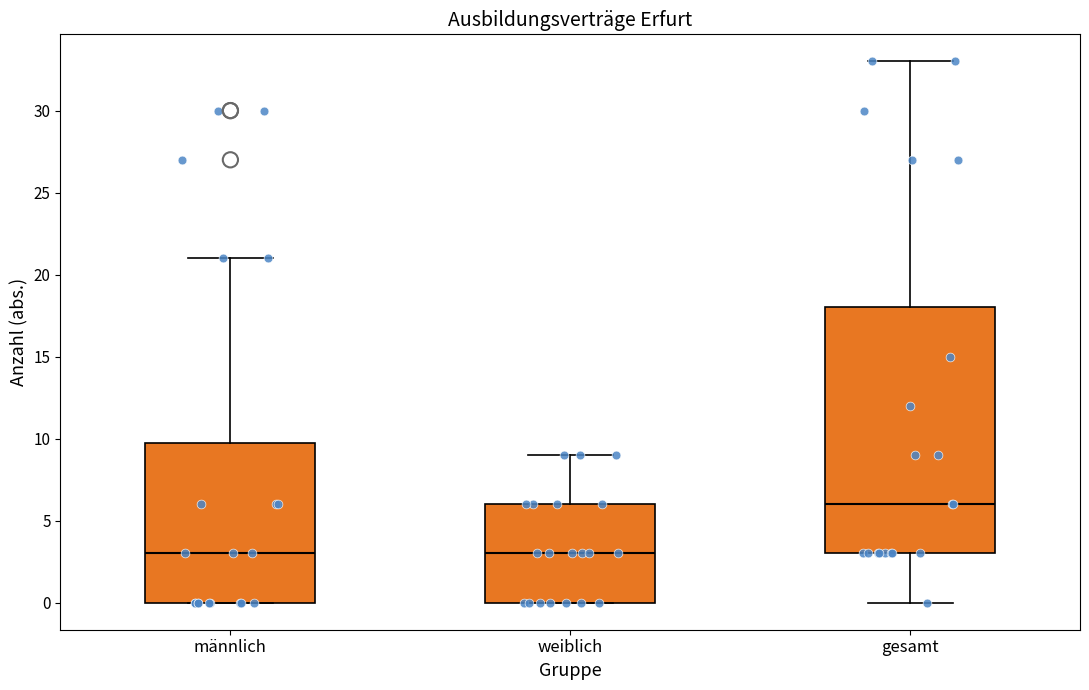

Where is the lower edge of the box for männlich on the y-axis? The values are not printed on the chart, so give them approximately, as read against the axis.

0